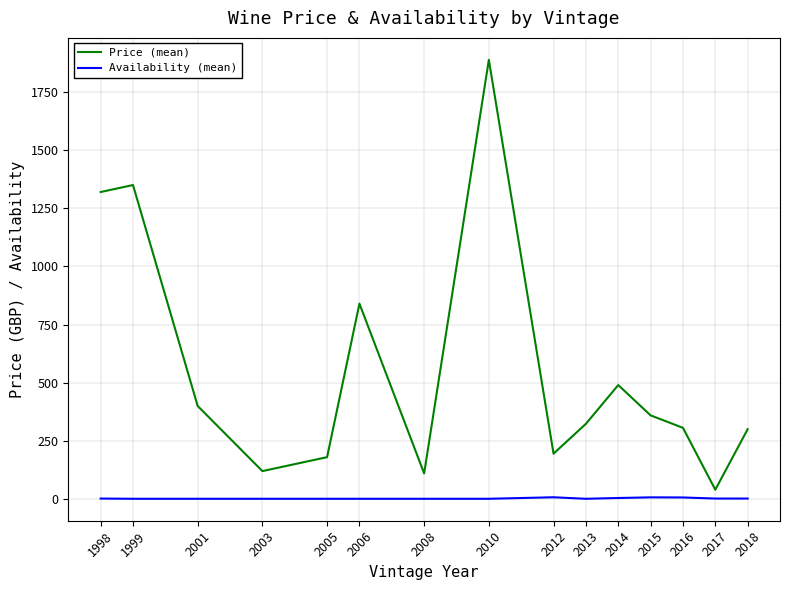

Which series has the largest total across all categories?

Price (mean)